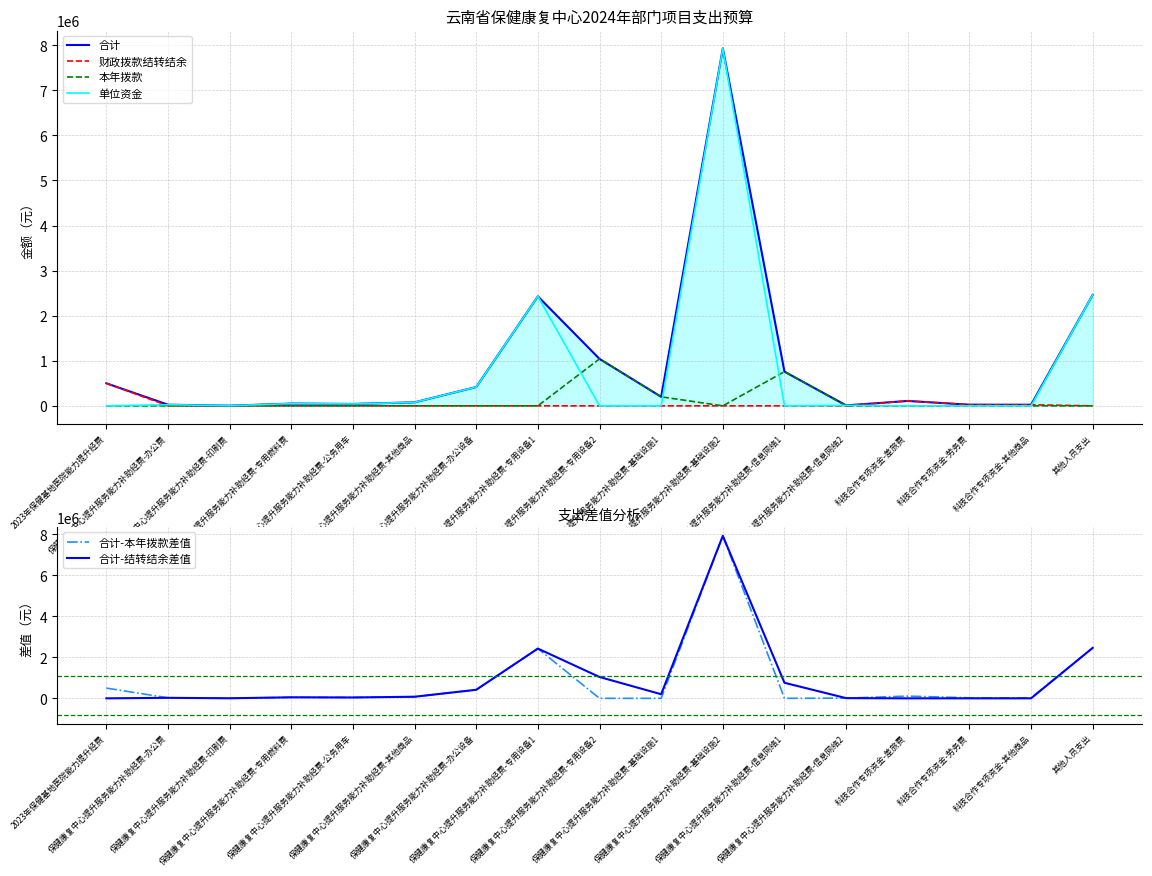

What is the value of the 合计-本年拨款差值 point at the 14th from the left?

108376.8